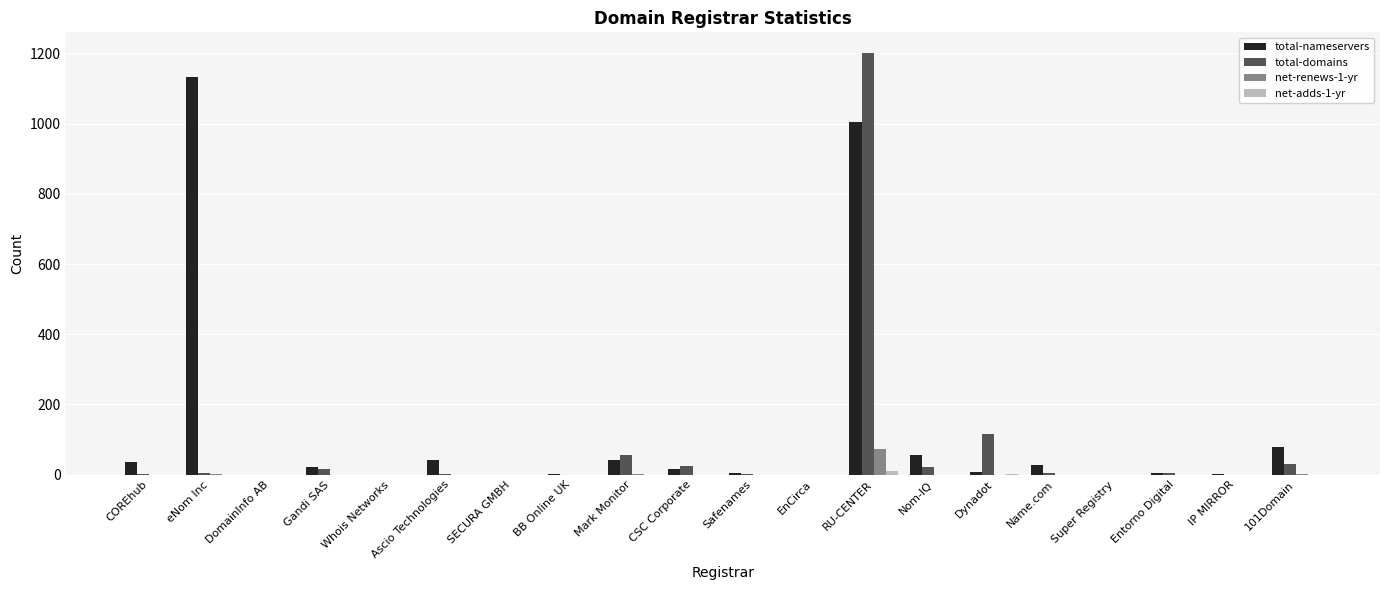

The total-nameservers series shows 0 at Whois Networks. True or false?

True